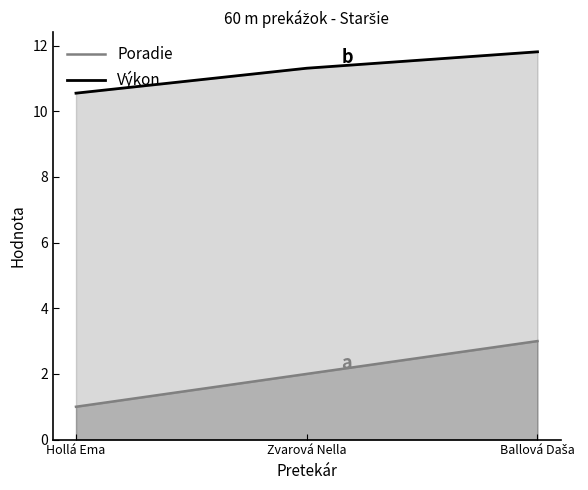

What is the minimum value shown in the chart?

1.0